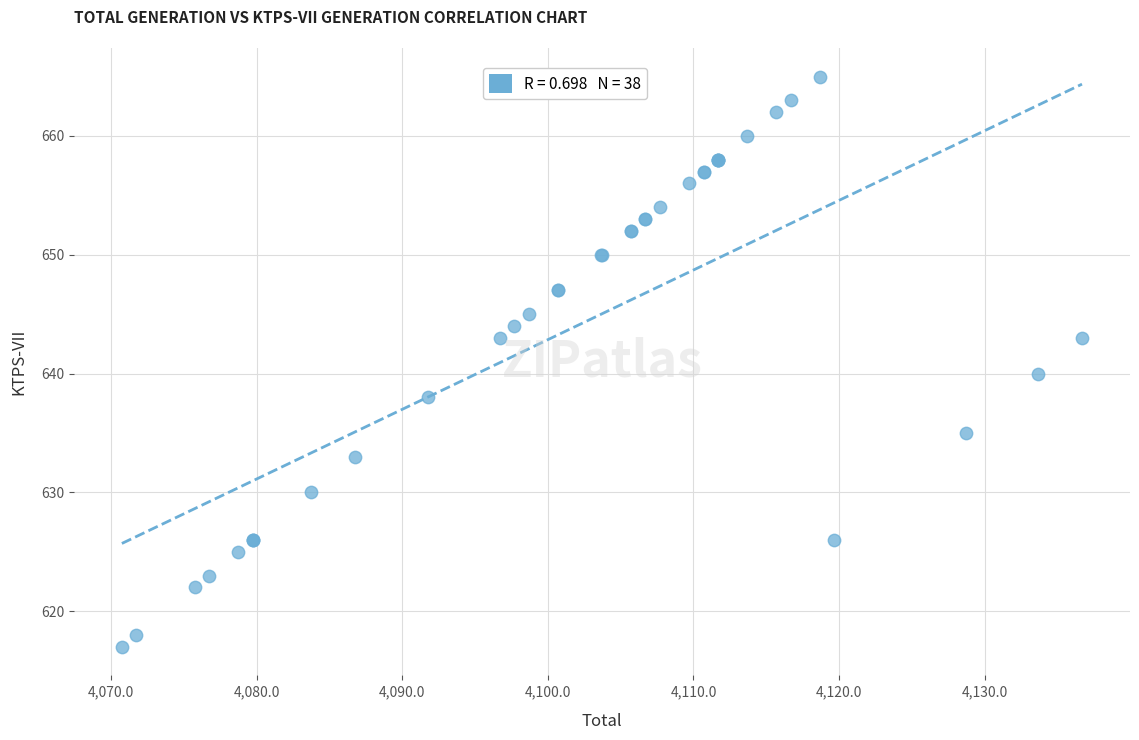

What Y value in the scatter plot is closest to 641?

640